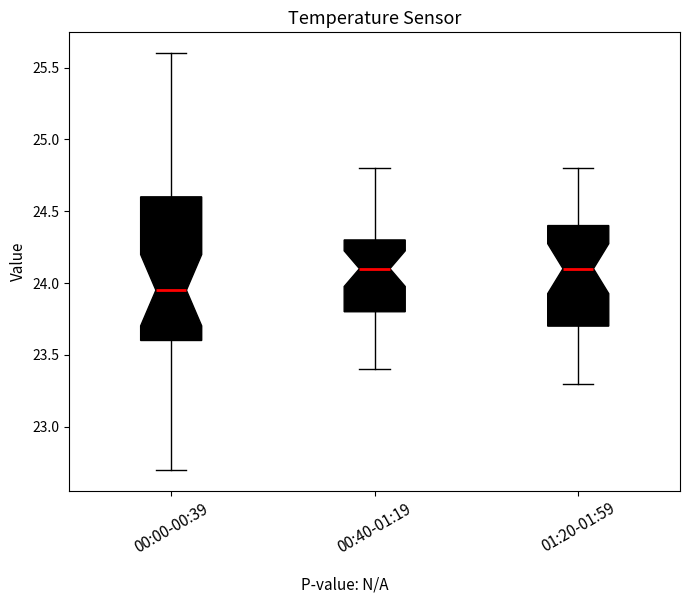

Comparing the boxes themselves (not the whiskers), which one is the tallest?

00:00-00:39